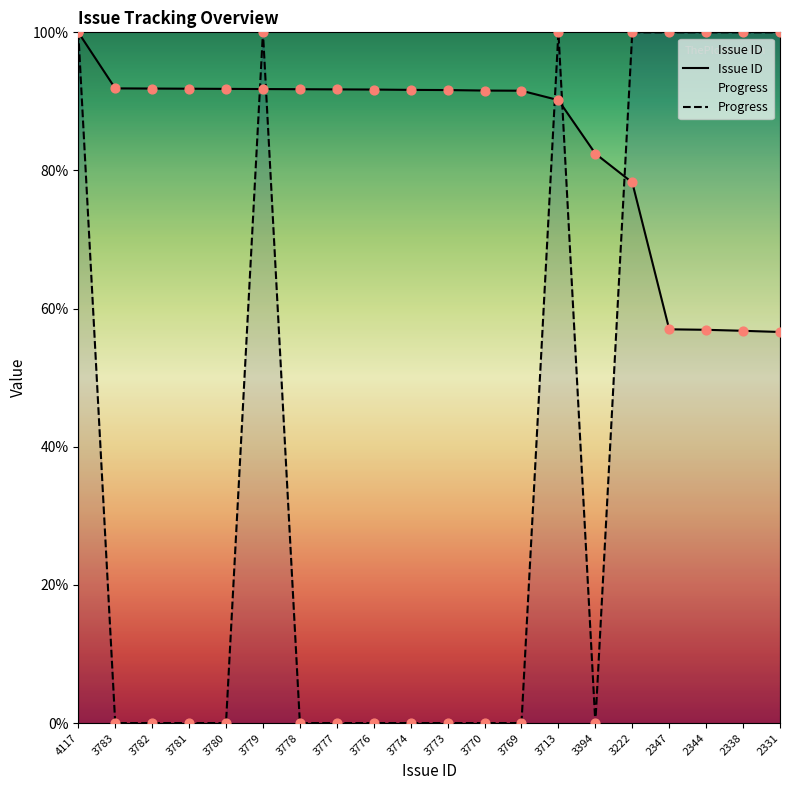

What are all the series names shown in the legend?

Issue ID, Progress